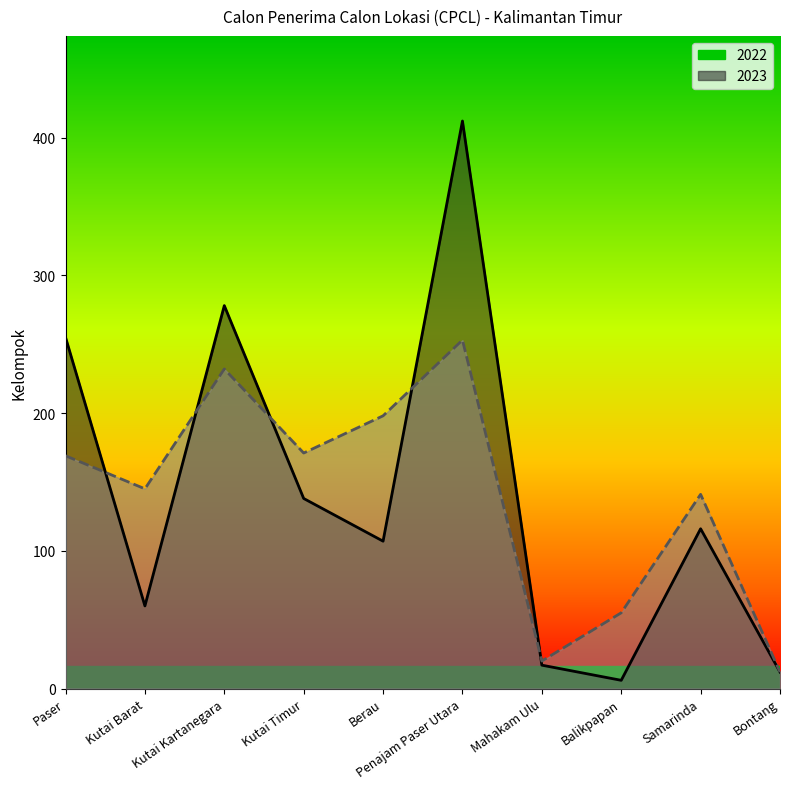

True or false: 2023 has more than 2 points higher than both neighbors.

True